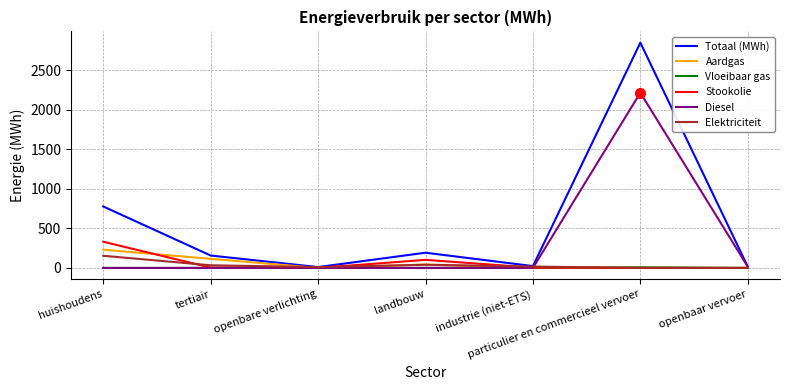

What is the difference between the Diesel values at huishoudens and particulier en commercieel vervoer?

2217.0